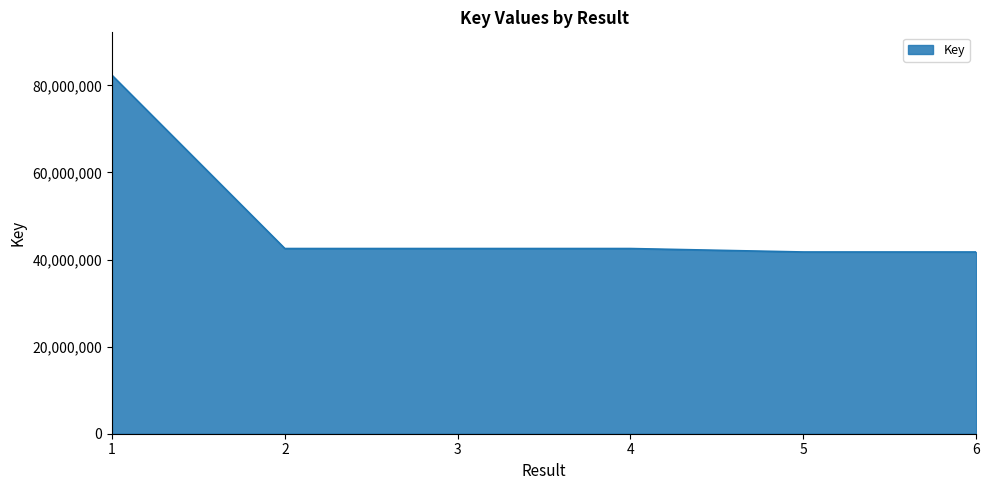

Where is the data nearest to the value 62030317?

3